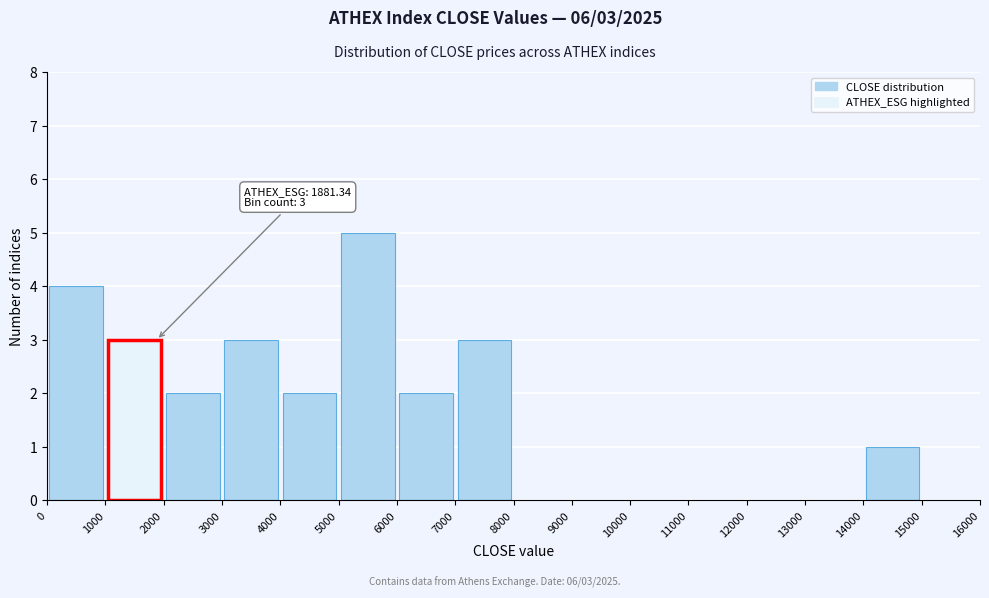

Which range on the x-axis has the tallest bar?

5000 to 6000